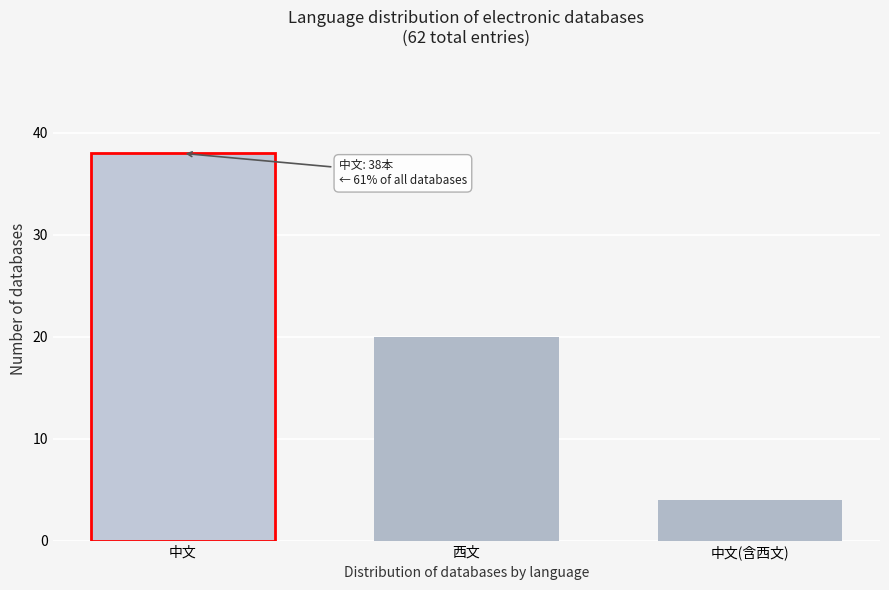

Reading right to left, extract all data points from this chart.

中文(含西文)=4	西文=20	中文=38